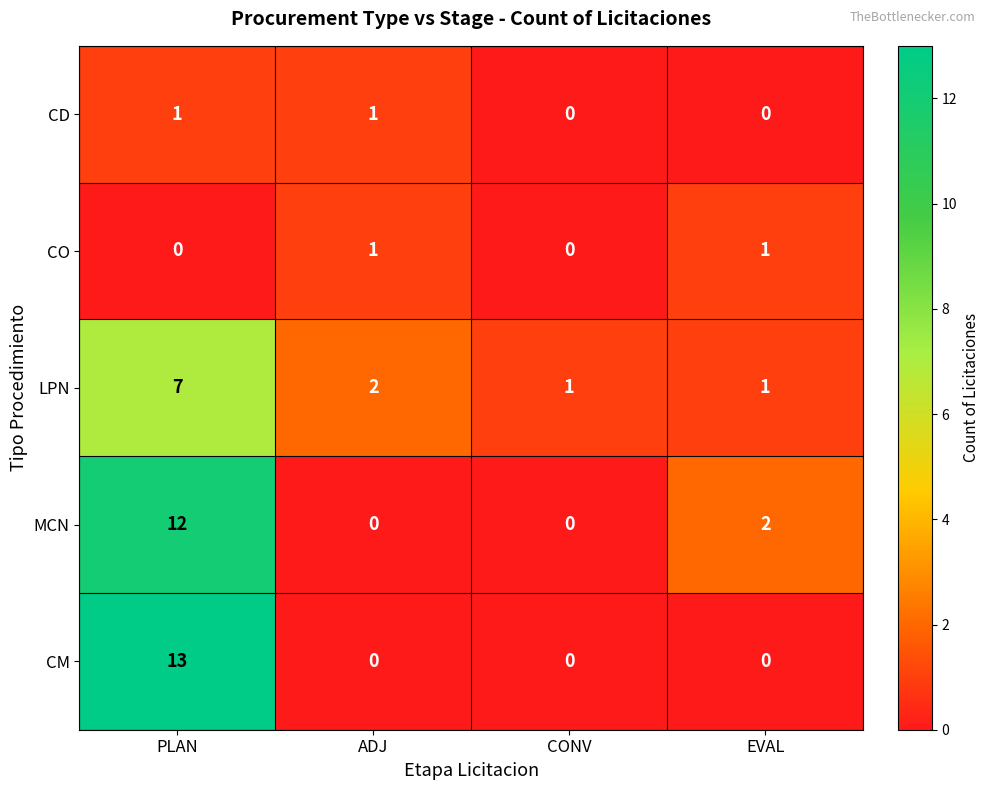

Which label corresponds to the largest value in the chart?

PLAN